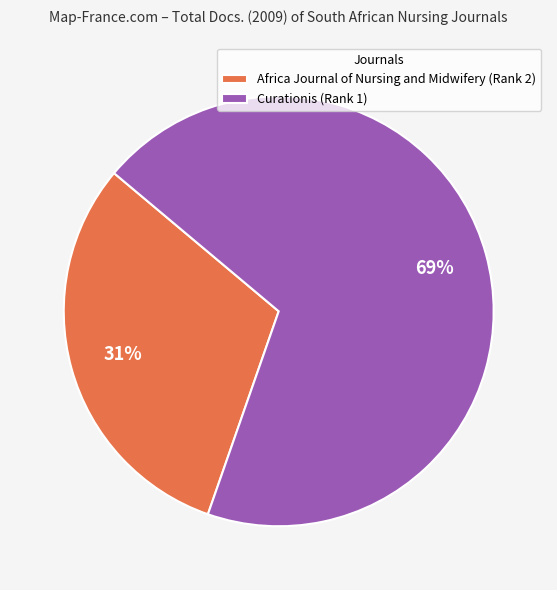

Is there a majority slice in this chart?

Yes